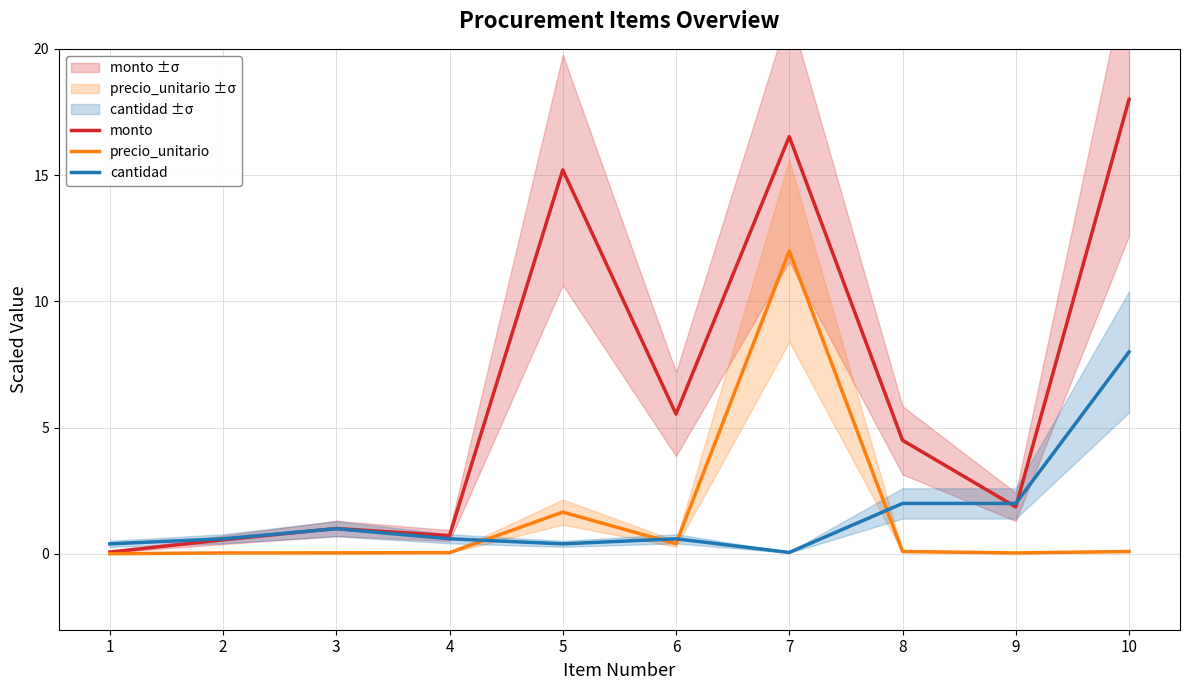

At how many categories does at least one series exceed 1?

7